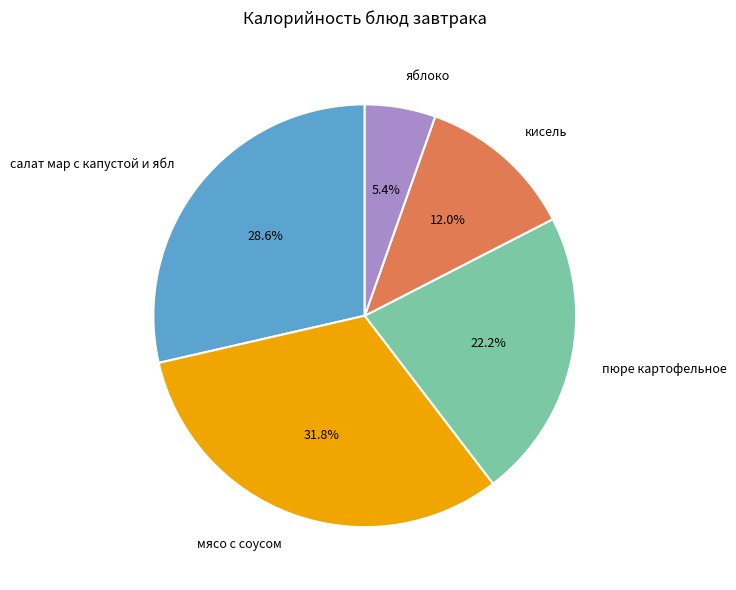

What is the total percentage of яблоко and пюре картофельное?

27.6%